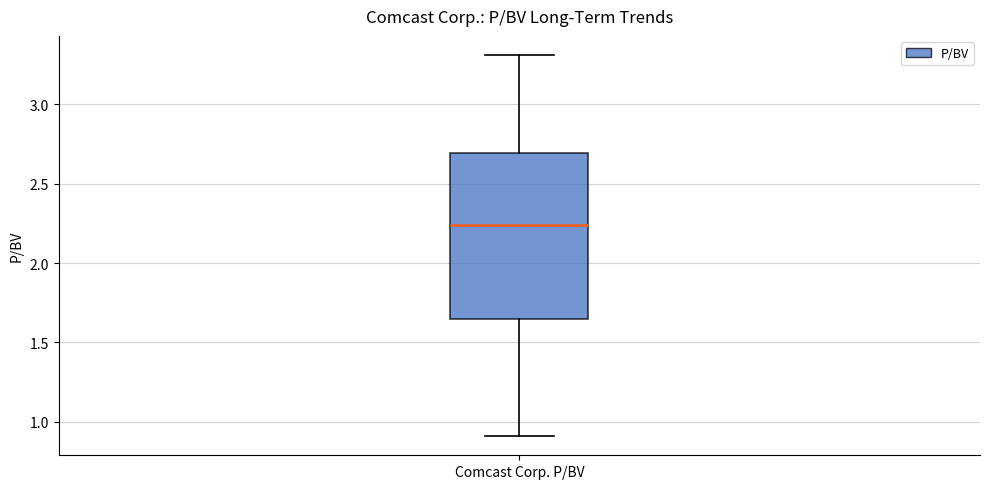

Read this box plot against the y-axis: the position of the median line, the range covered by the box, and the ends of both whiskers. The values are not printed on the chart, so give them approximately, as read against the axis.

median 2.25, box 1.65 to 2.70, whiskers 0.90 to 3.30